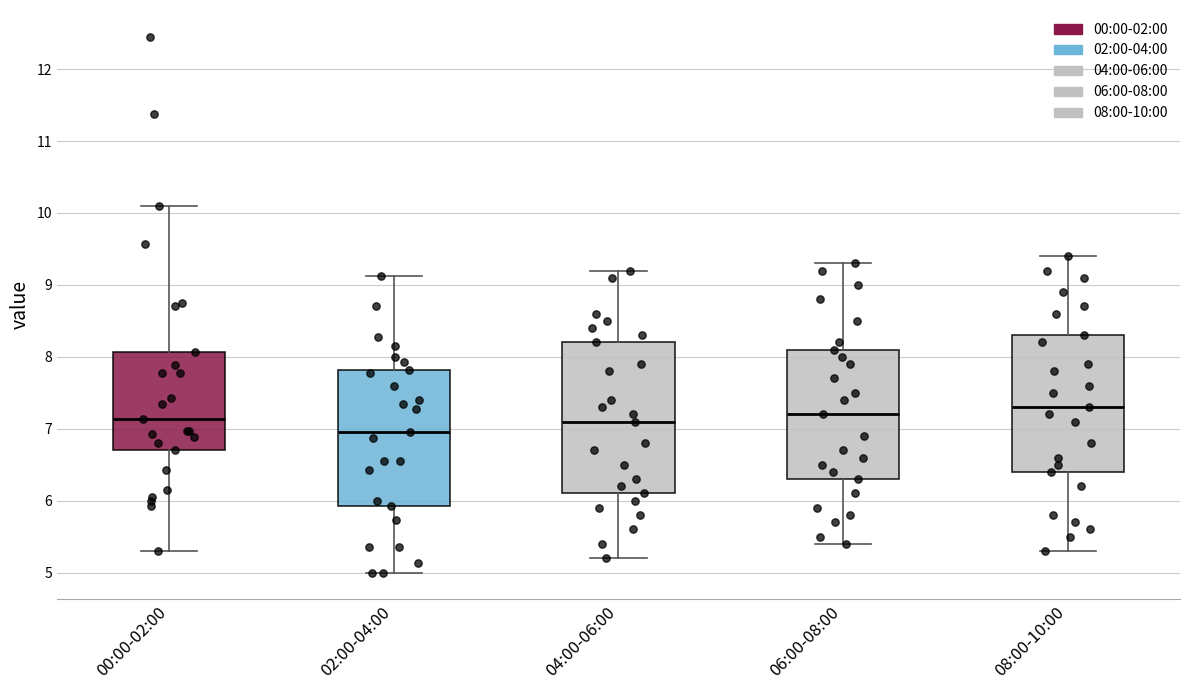

Where is the lower edge of the box for 08:00-10:00 on the y-axis? The values are not printed on the chart, so give them approximately, as read against the axis.

6.4